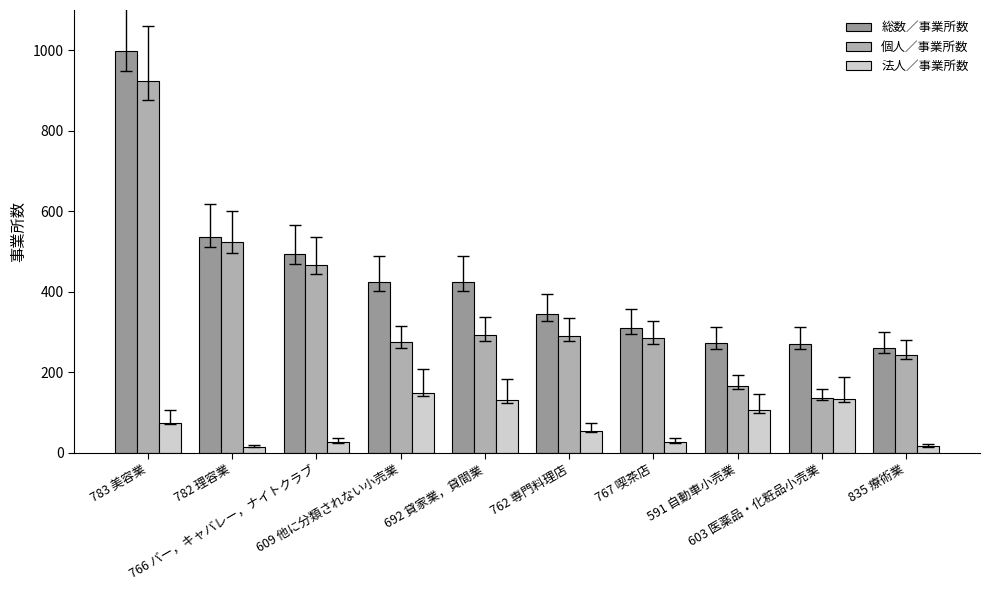

The 個人／事業所数 series shows 179 at 603 医薬品・化粧品小売業. True or false?

False